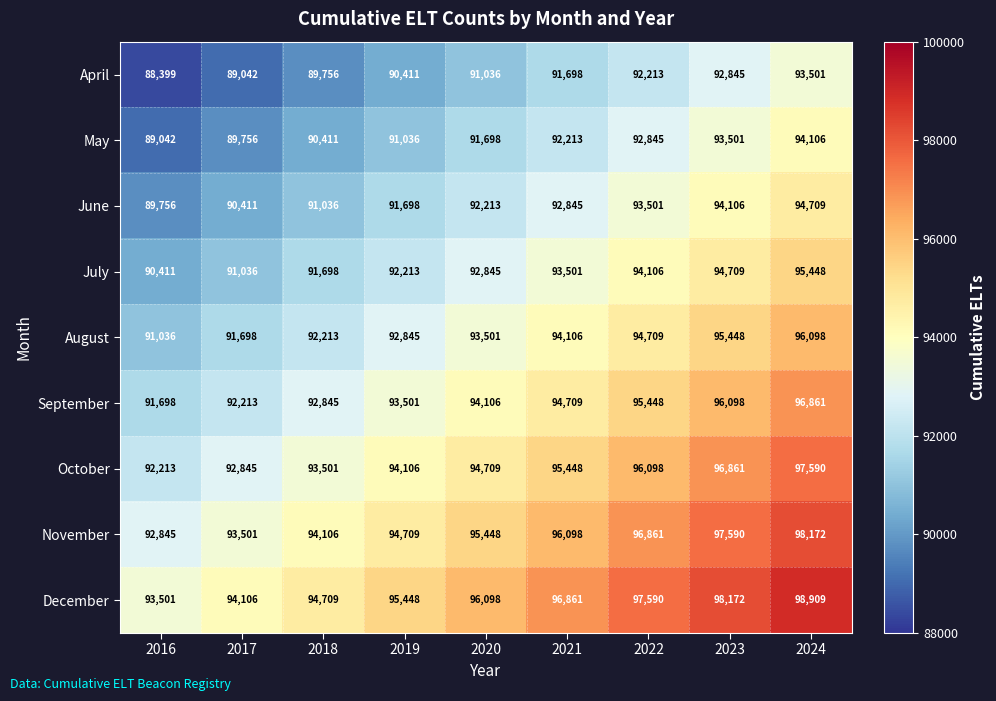

What value does the April series have at 2024?

93501